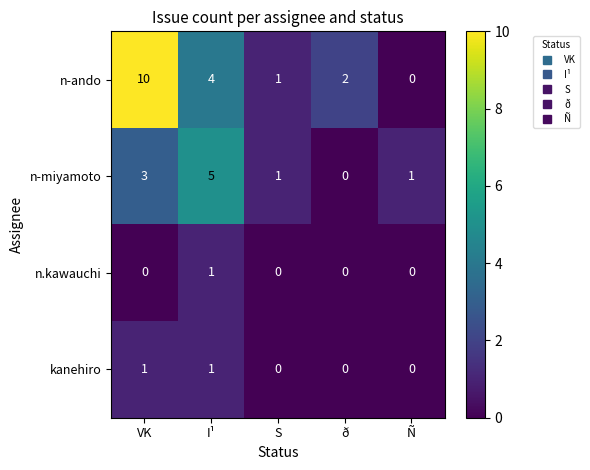

The n.kawauchi series shows 0 at Ñ. True or false?

True